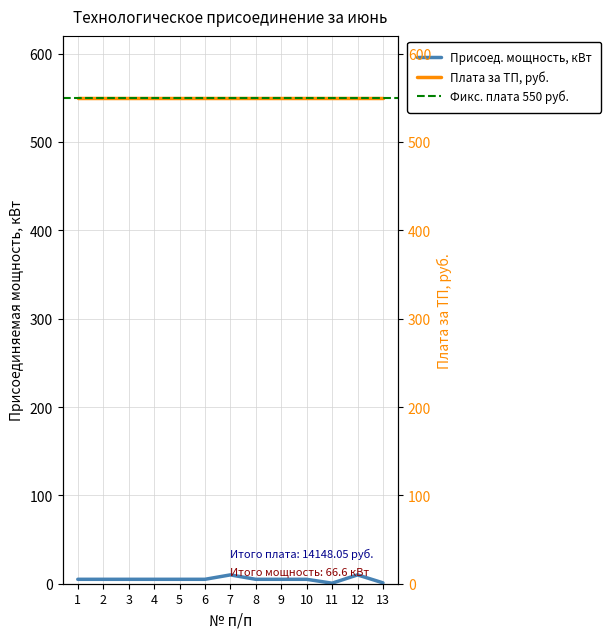

Where is the first local maximum?

7